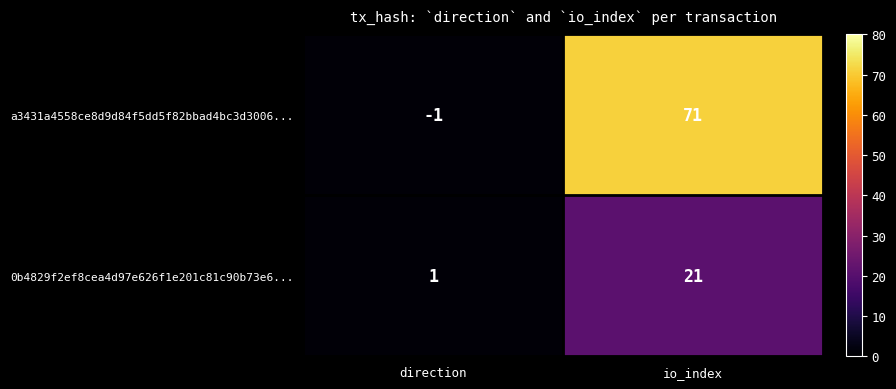

How many distinct data groups are displayed?

2